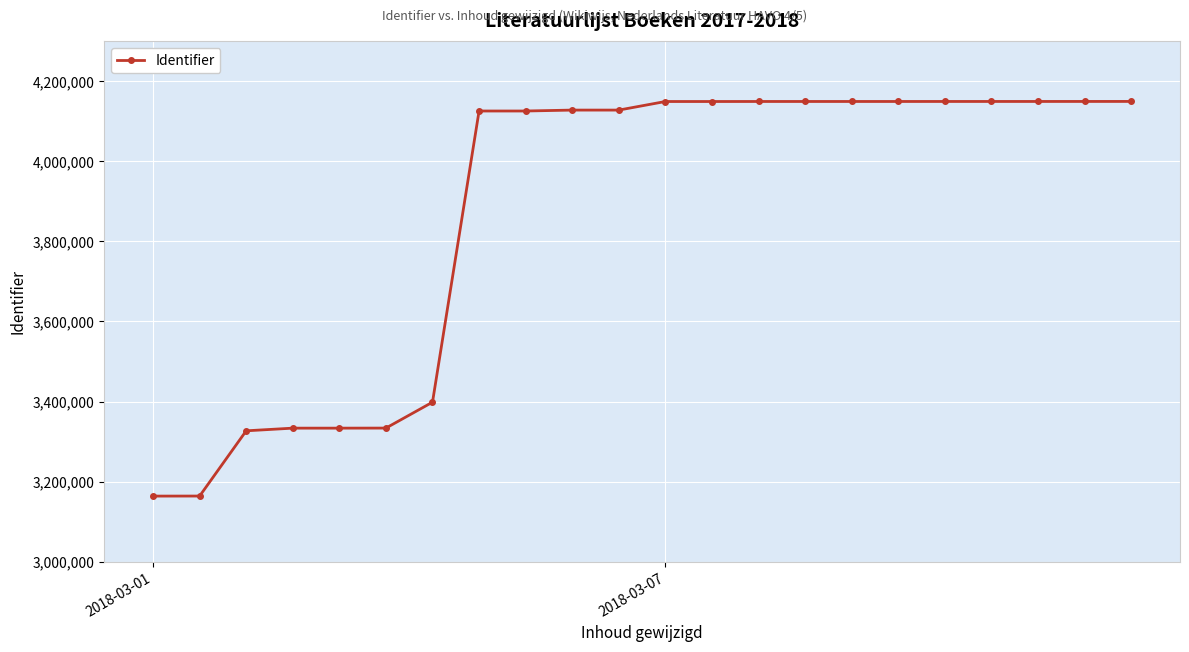

Does the chart display data point markers on the line(s)?

Yes